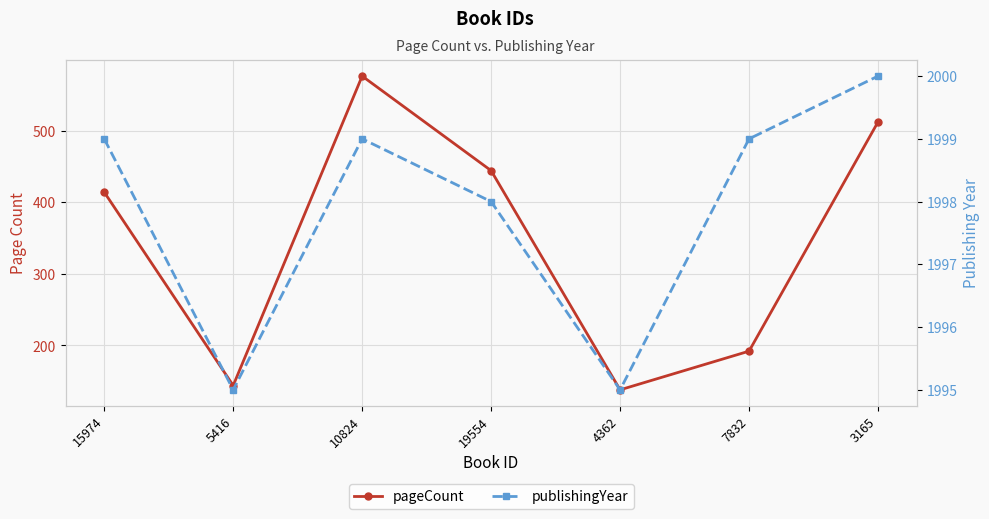

At 15974, list the series in order from smallest to largest.

pageCount, publishingYear